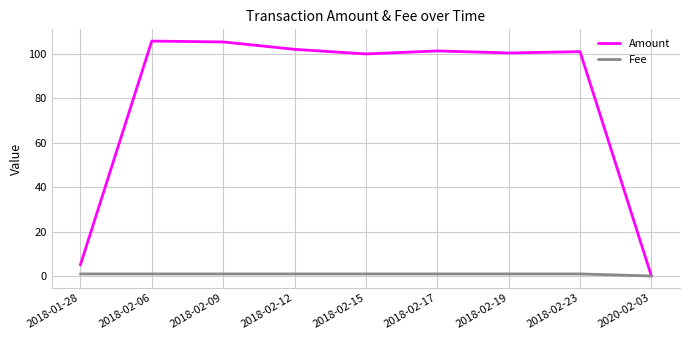

What is the sum of the Amount values at 2018-02-15 and 2018-02-12?

202.1